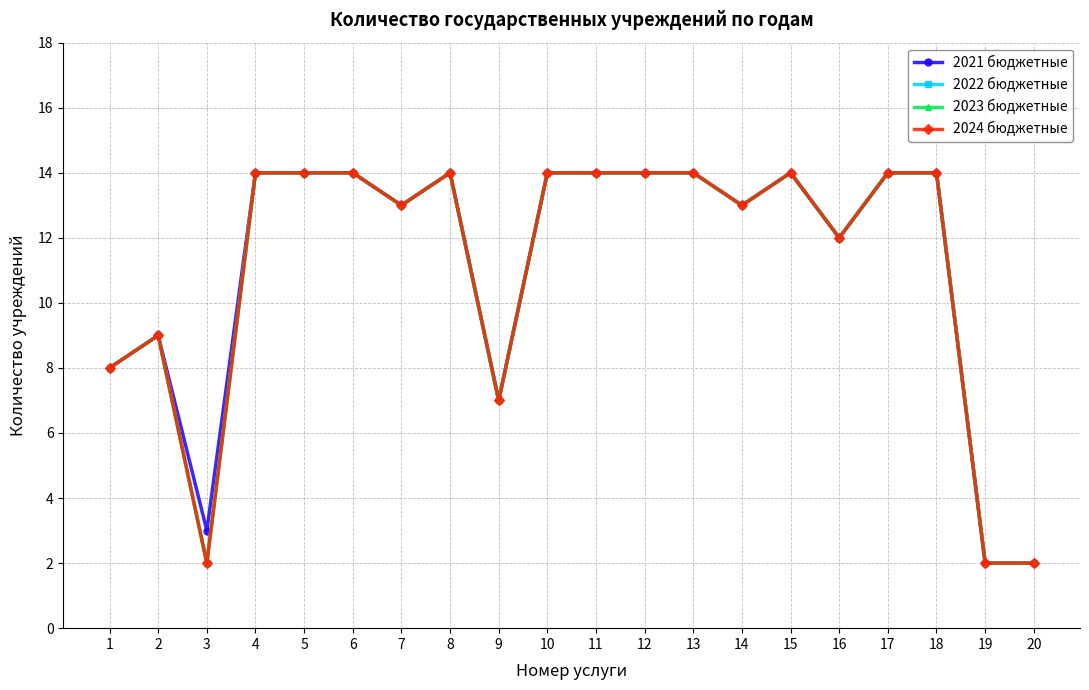

Reading left to right, transcribe all the data shown in this chart.

2021 бюджетные: 1=8	2=9	3=3	4=14	5=14	6=14	7=13	8=14	9=7	10=14	11=14	12=14	13=14	14=13	15=14	16=12	17=14	18=14	19=2	20=2
2022 бюджетные: 1=8	2=9	3=2	4=14	5=14	6=14	7=13	8=14	9=7	10=14	11=14	12=14	13=14	14=13	15=14	16=12	17=14	18=14	19=2	20=2
2023 бюджетные: 1=8	2=9	3=2	4=14	5=14	6=14	7=13	8=14	9=7	10=14	11=14	12=14	13=14	14=13	15=14	16=12	17=14	18=14	19=2	20=2
2024 бюджетные: 1=8	2=9	3=2	4=14	5=14	6=14	7=13	8=14	9=7	10=14	11=14	12=14	13=14	14=13	15=14	16=12	17=14	18=14	19=2	20=2